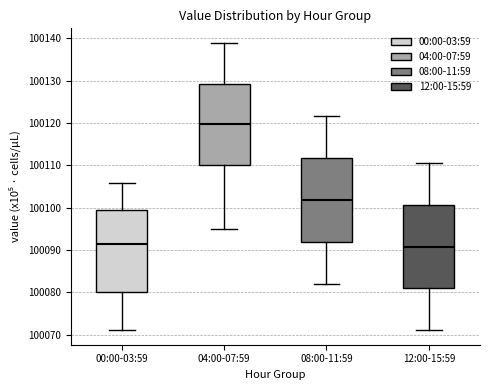

Which box's median line is the highest?

04:00-07:59